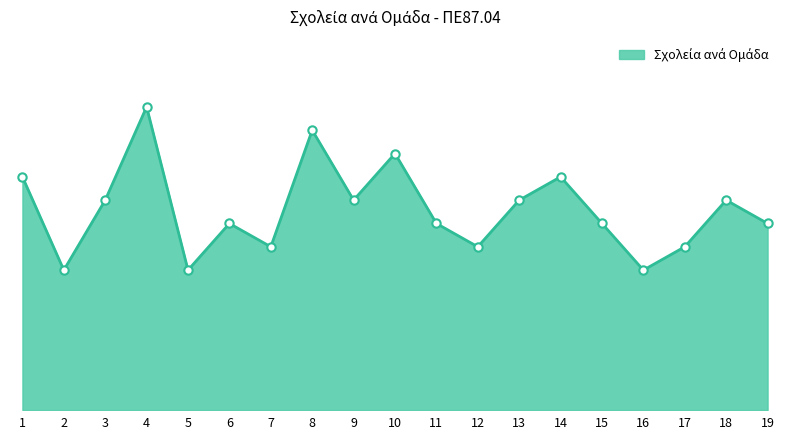

Does the chart display data point markers on the line(s)?

No